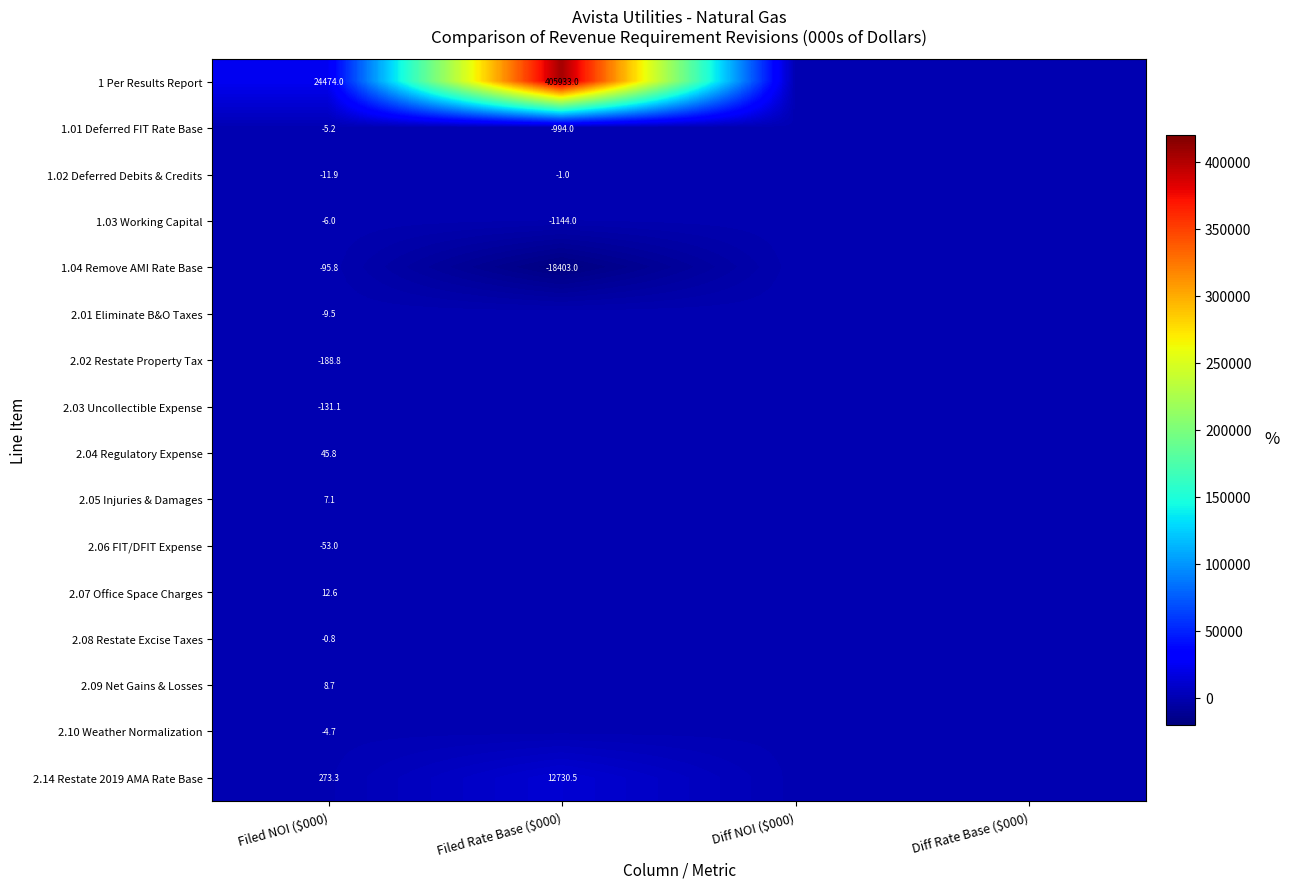

Is it true that 1 Per Results Report equals 24474.0 at Filed NOI ($000)?

True